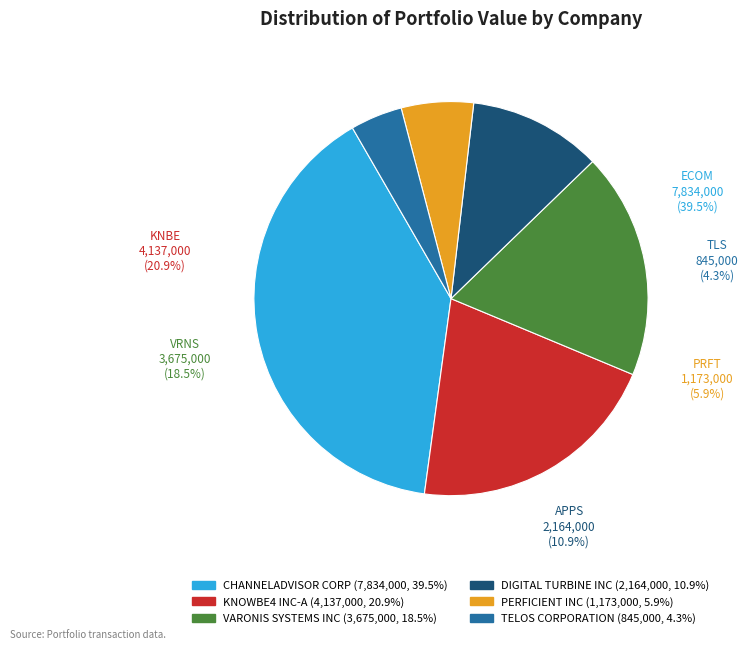

Between KNOWBE4 INC-A and VARONIS SYSTEMS INC, which is larger?

KNOWBE4 INC-A